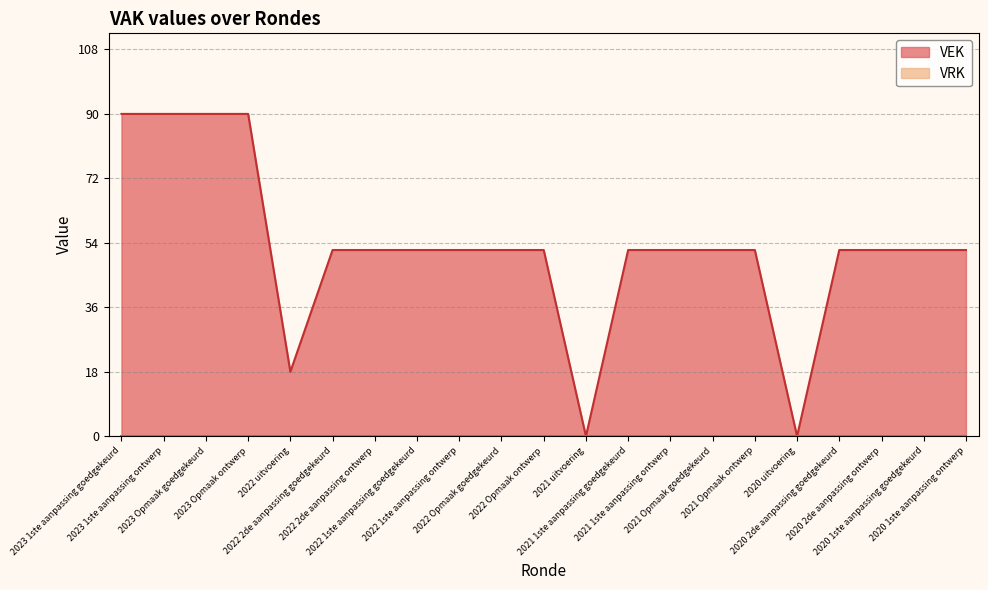

True or false: the data shows 52 at 2021 Opmaak goedgekeurd.

True